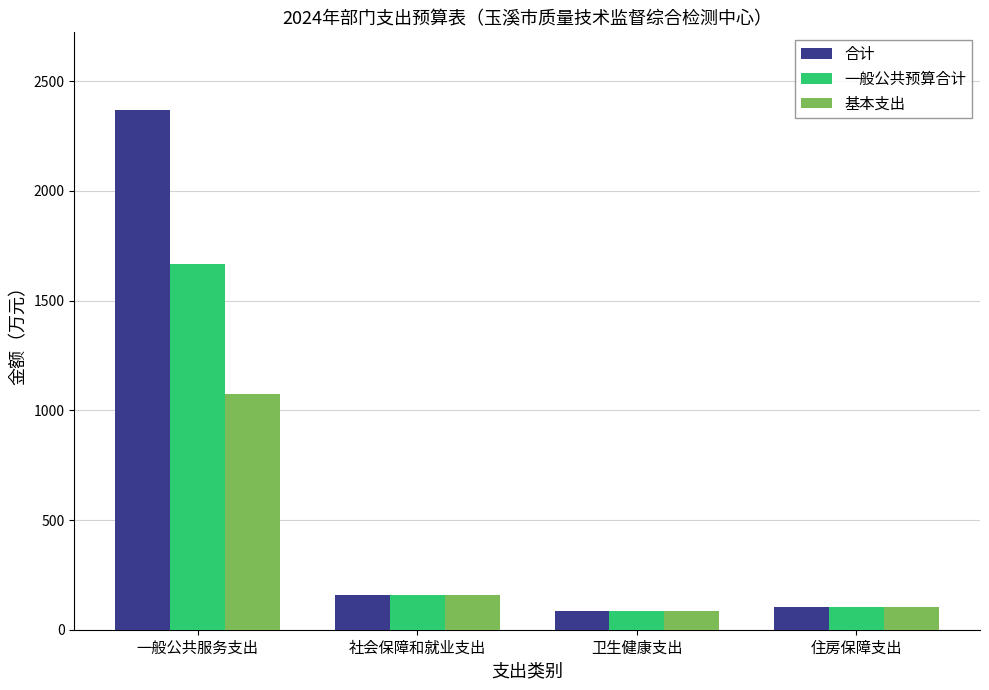

Reading left to right, transcribe all the data shown in this chart.

合计: 一般公共服务支出=2367.3	社会保障和就业支出=159.2	卫生健康支出=86.2	住房保障支出=102.1
一般公共预算合计: 一般公共服务支出=1667.3	社会保障和就业支出=159.2	卫生健康支出=86.2	住房保障支出=102.1
基本支出: 一般公共服务支出=1072.3	社会保障和就业支出=159.2	卫生健康支出=86.2	住房保障支出=102.1